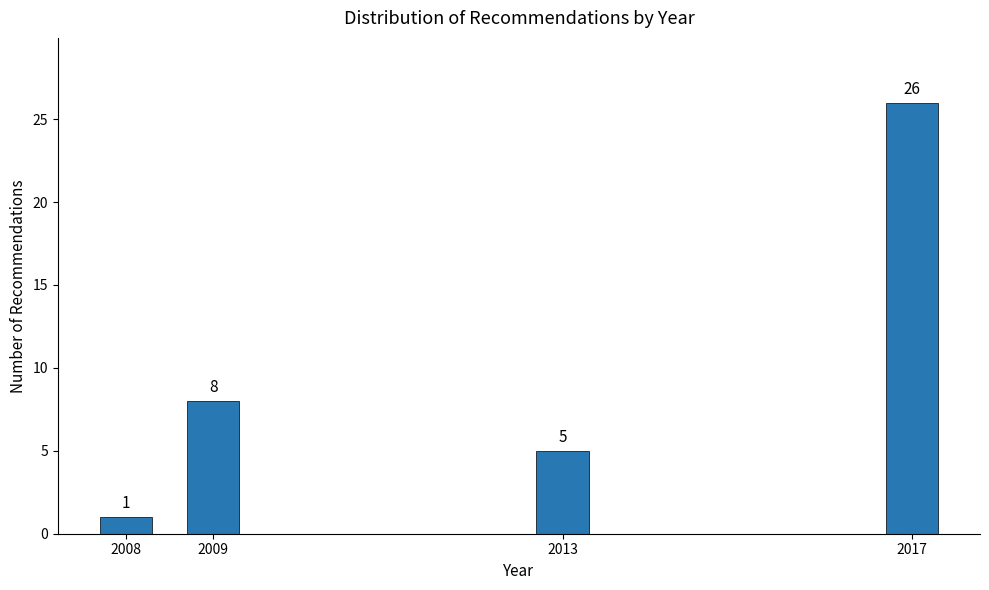

Reading left to right, extract all data points from this chart.

1	8	5	26